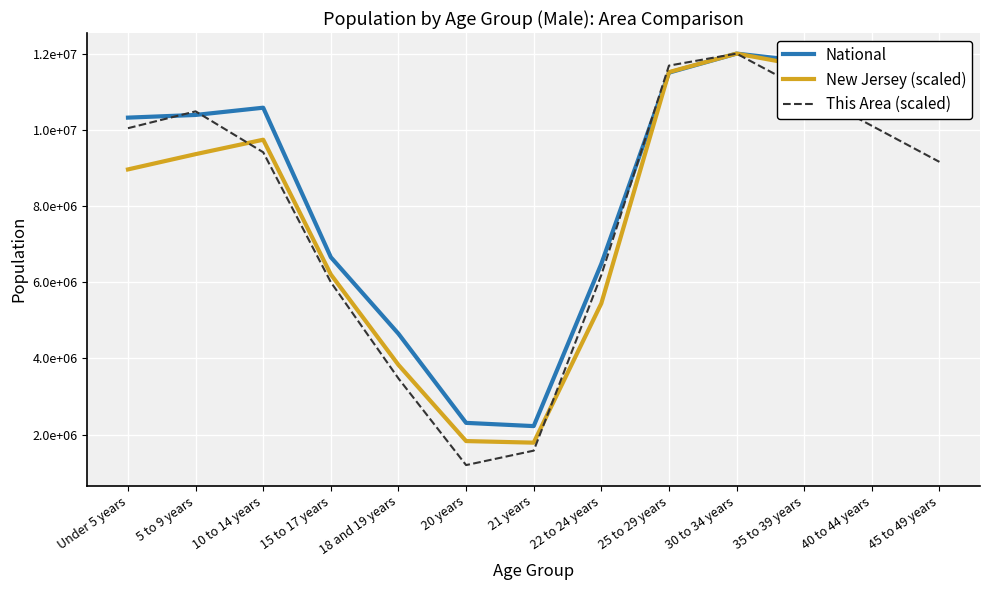

What are all the series names shown in the legend?

National, New Jersey (scaled), This Area (scaled)